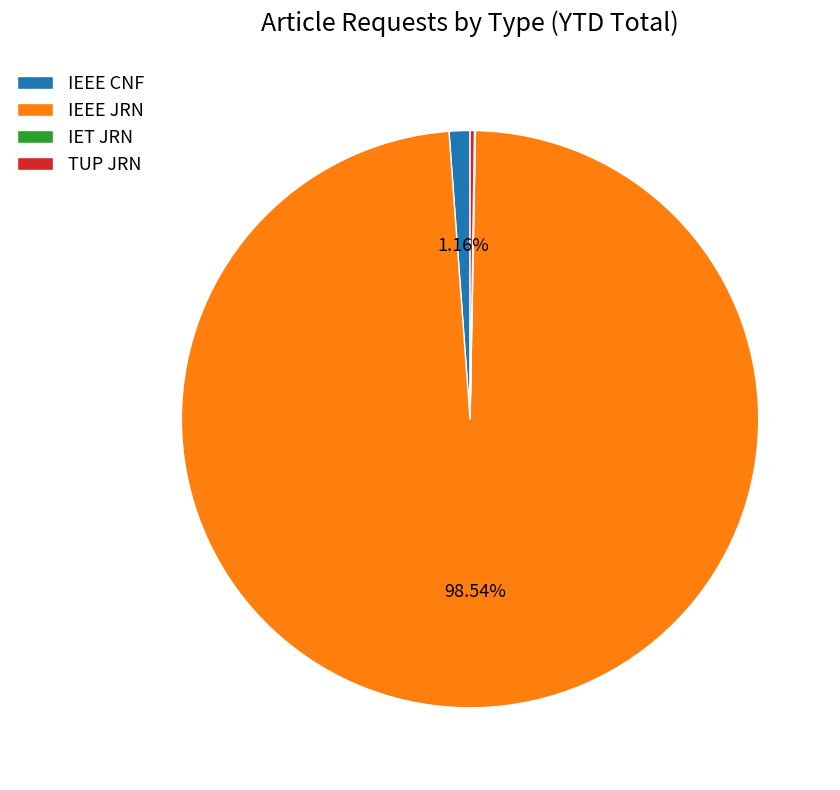

What percentage is the IEEE JRN slice, to the nearest percent?

99%